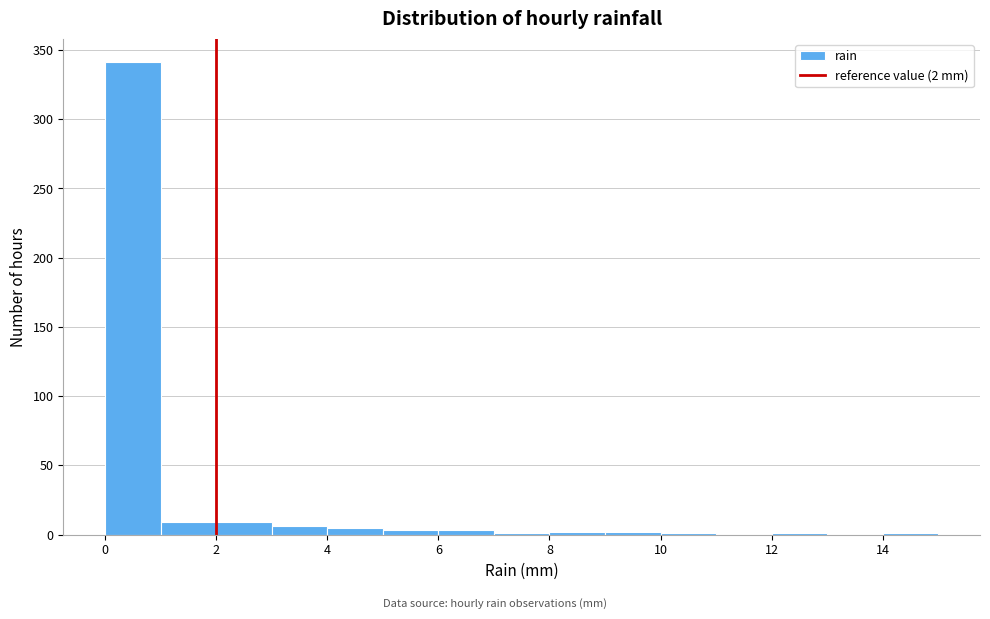

Which range on the x-axis has the tallest bar?

0 to 1